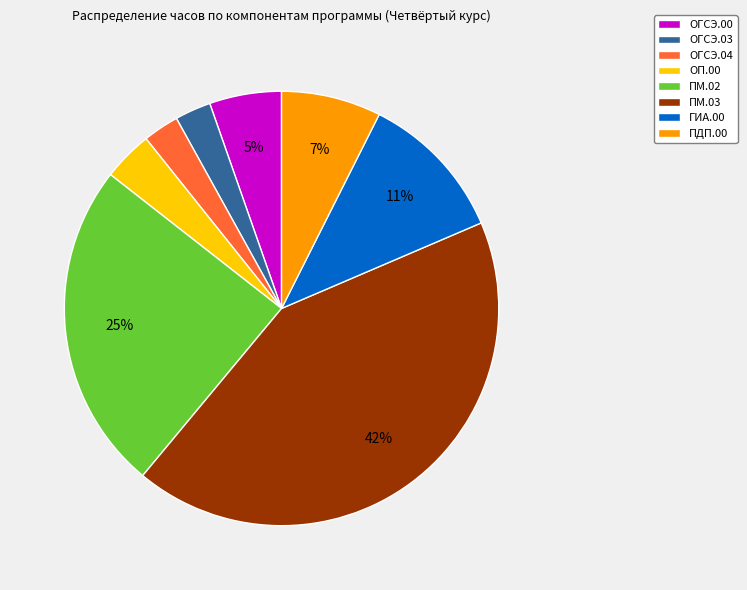

To the nearest percent, what portion does ОГСЭ.00 represent?

5%